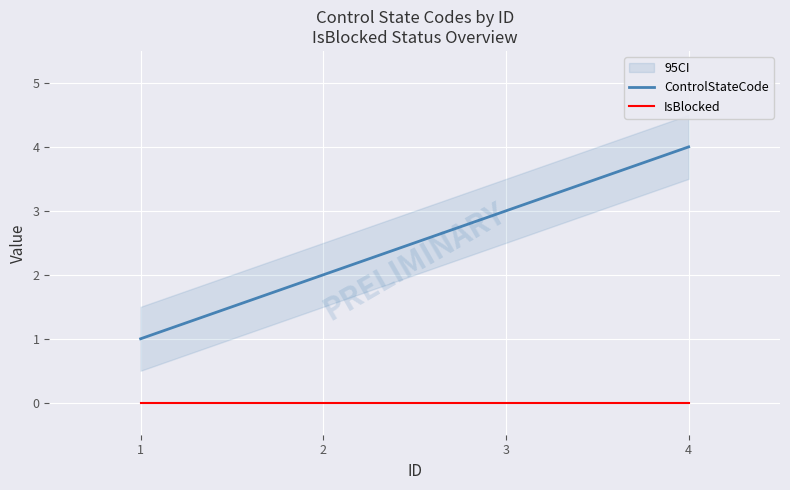

True or false: ControlStateCode and IsBlocked cross at least once.

False